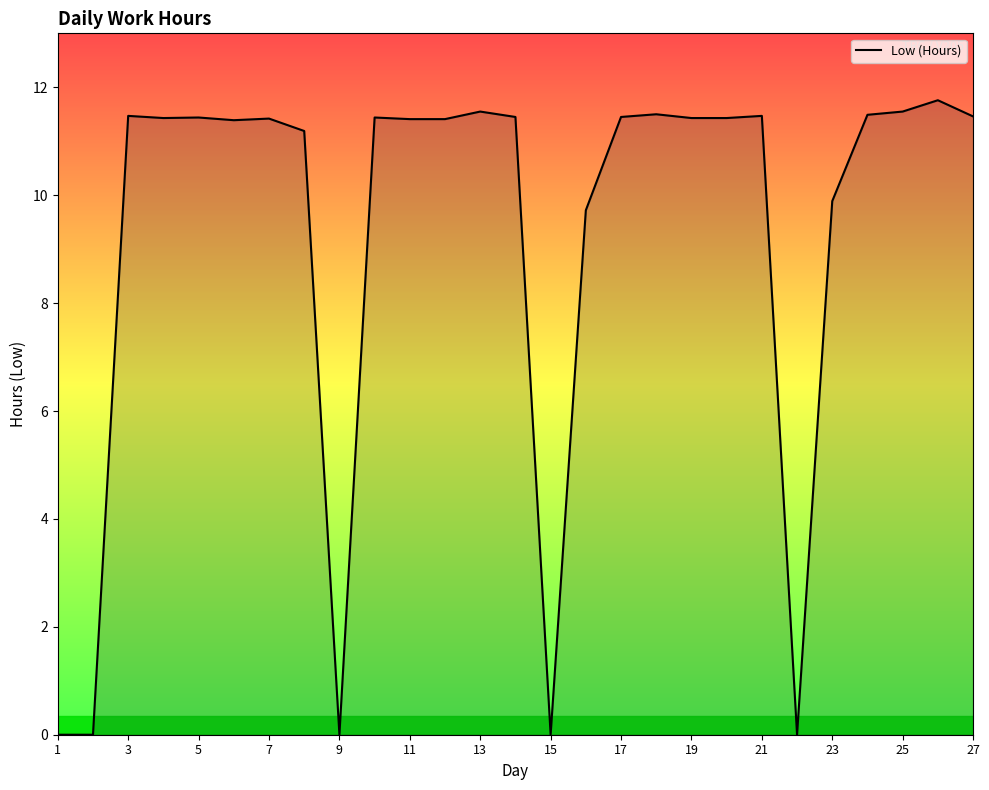

Does the chart display data point markers on the line(s)?

No